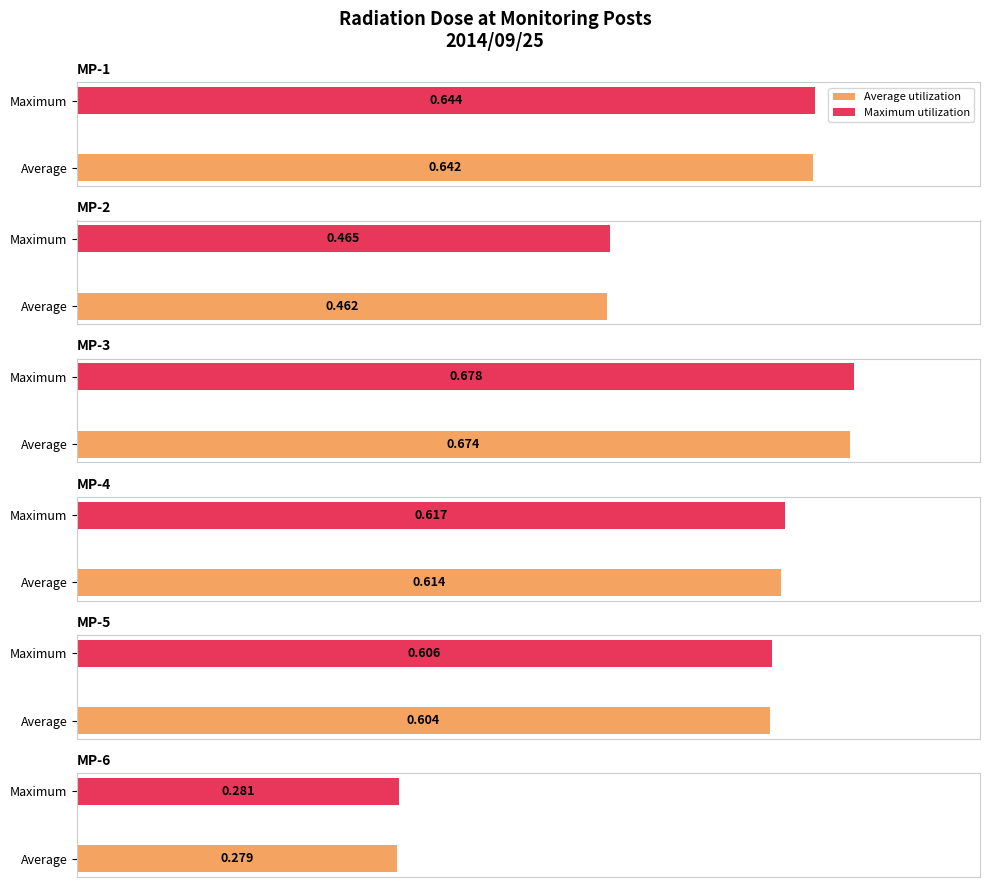

The value of MP-1(microSv/h) at 00:20 is 0.9. True or false?

False